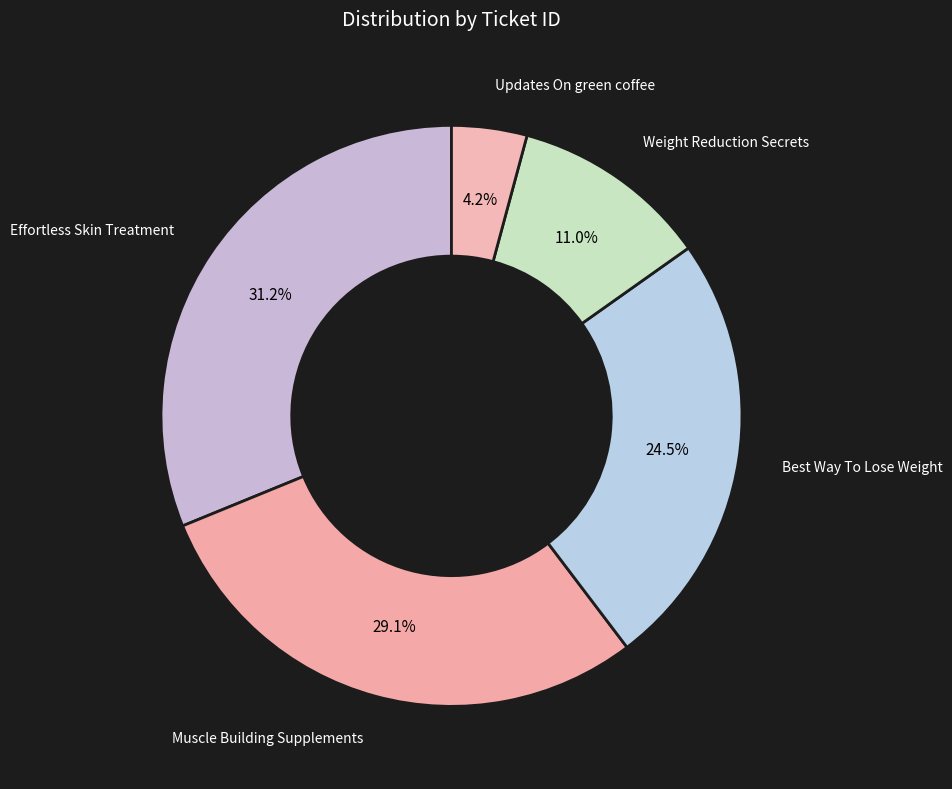

Between Best Way To Lose Weight and Muscle Building Supplements, which is larger?

Muscle Building Supplements